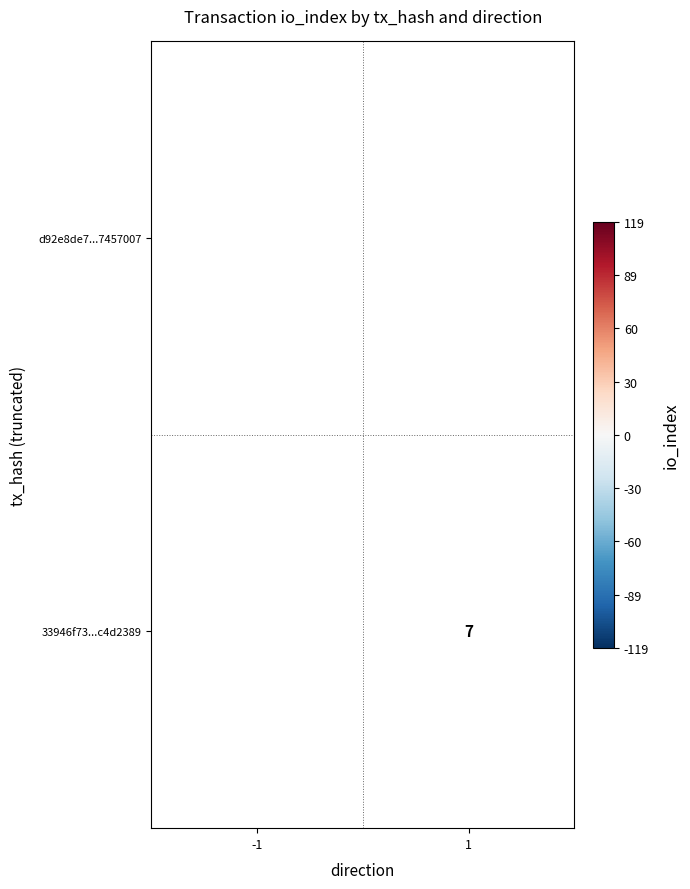

Is it true that 33946f73...c4d2389 equals 10 at 1?

False